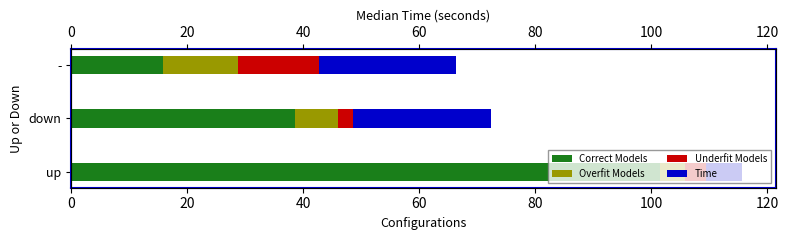

At how many categories does at least one series exceed 59?

1